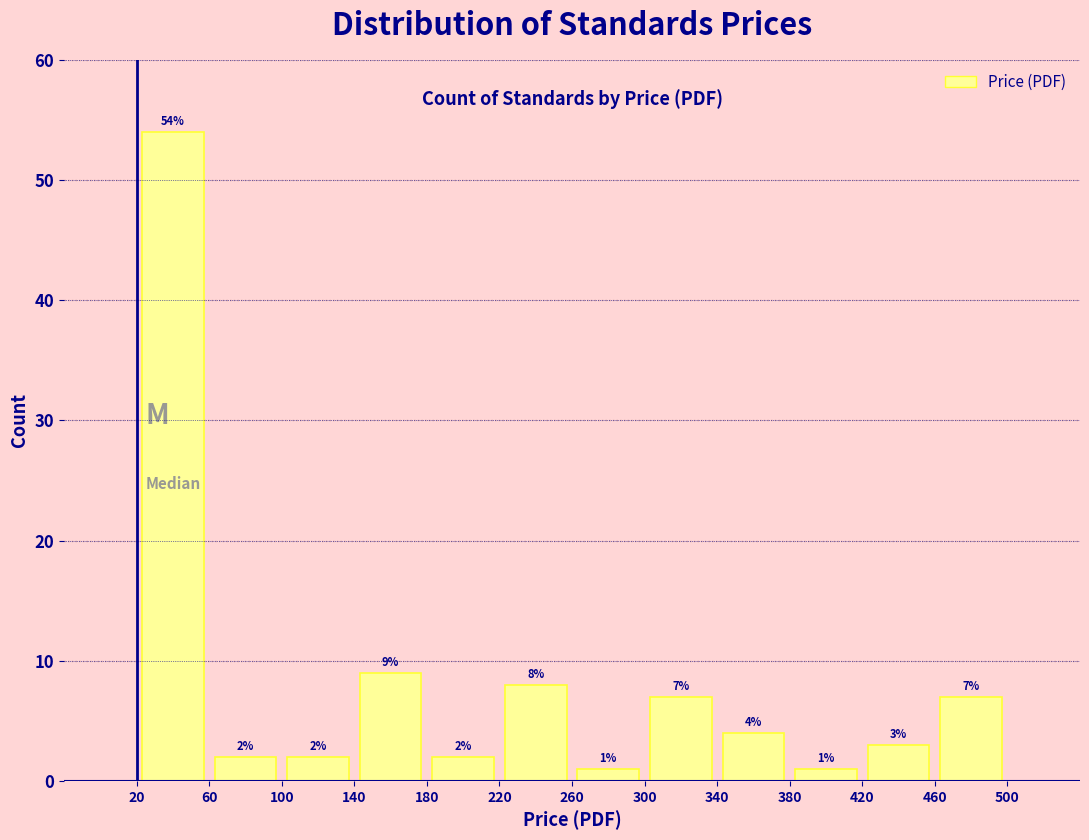

What is the height of the bar covering 220 to 260 on the x-axis?

8